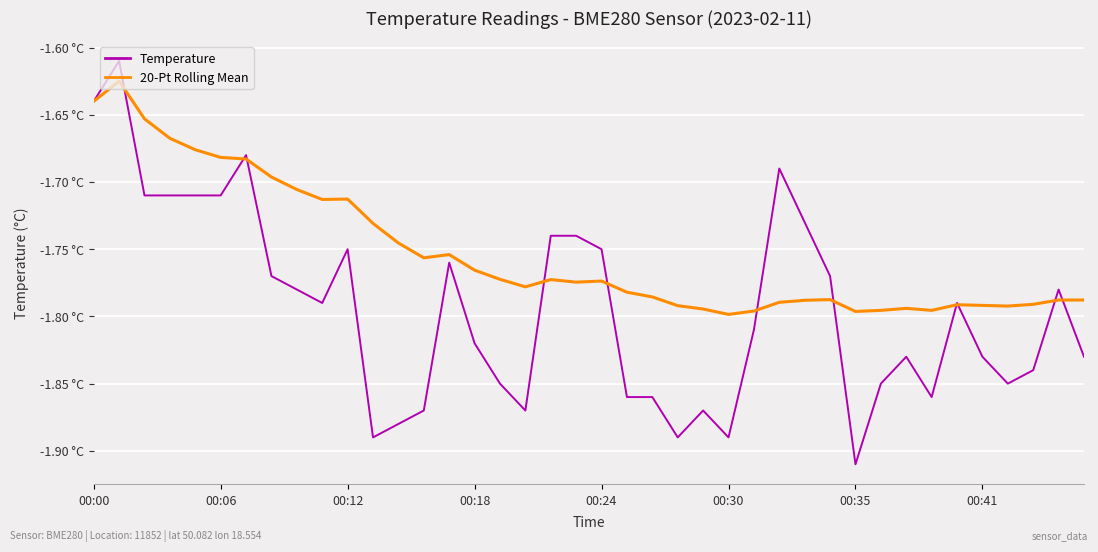

Is this an area chart (filled region under the line)?

No